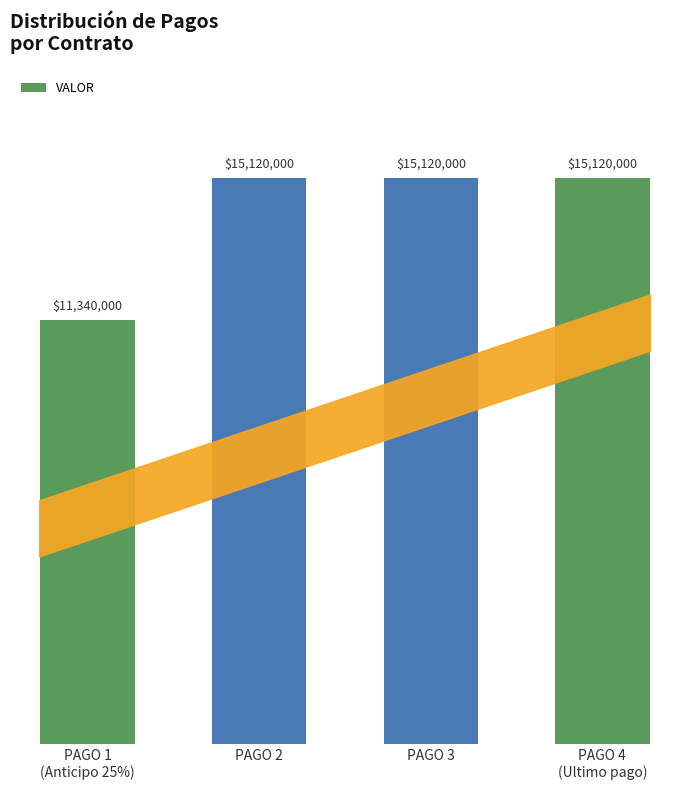

True or false: the data shows 4840173 at PAGO 3.

False